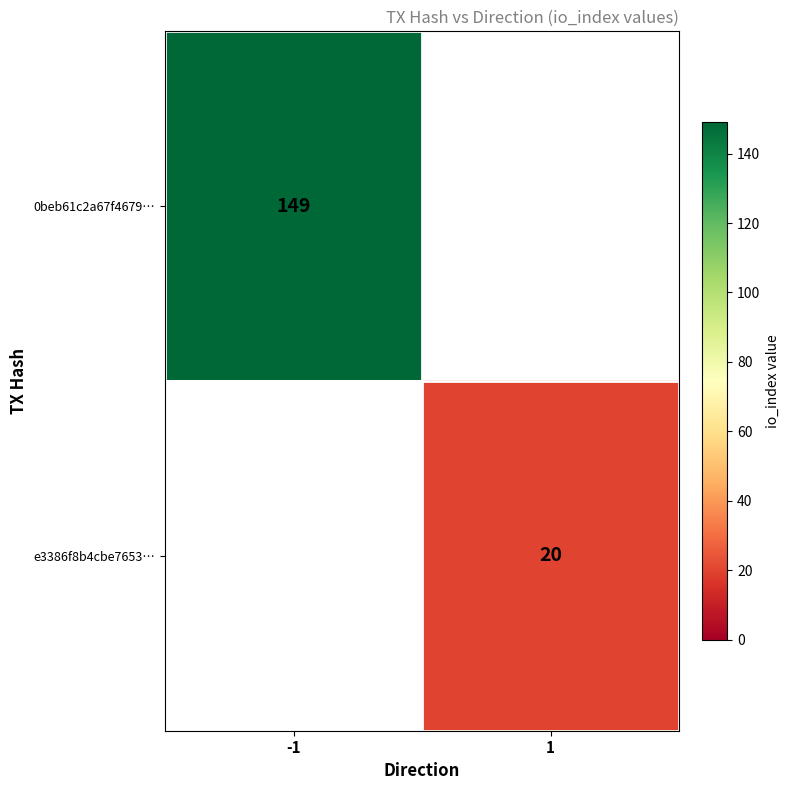

Between 1 and -1, which is larger?

-1